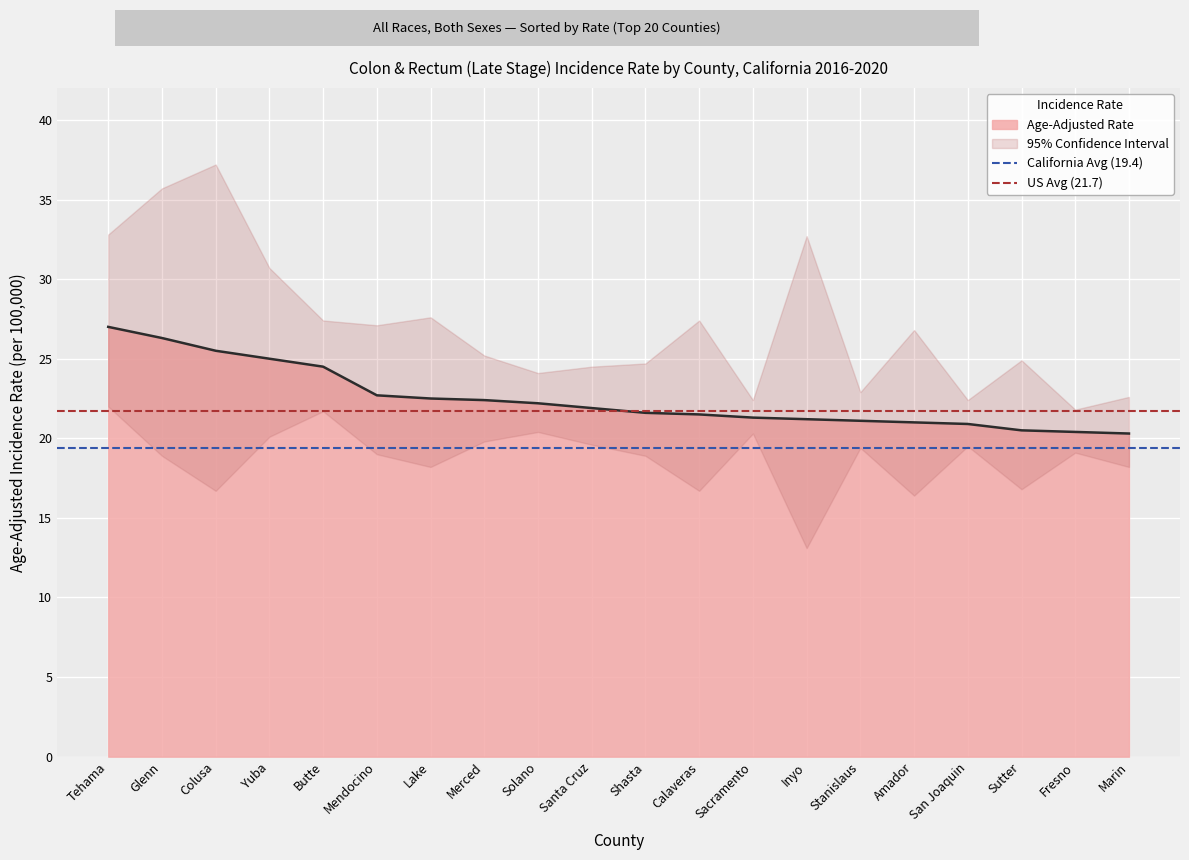

True or false: US Avg (21.7) has a value of 8.9 at Tehama.

False